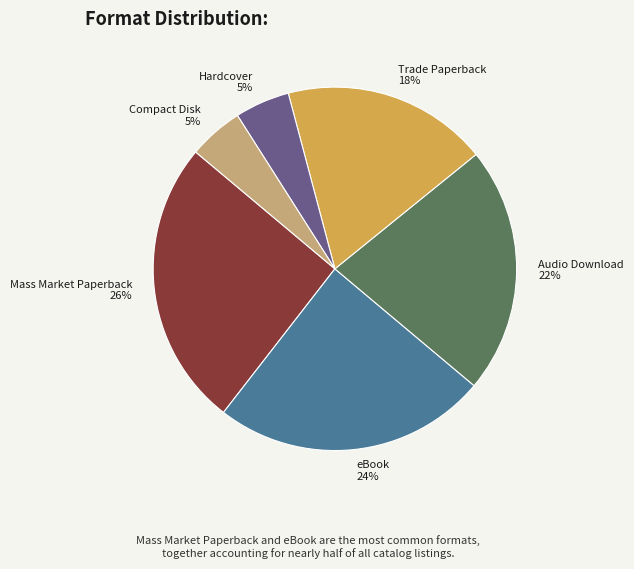

To the nearest percent, what is the combined percentage of Hardcover and Audio Download?

27%